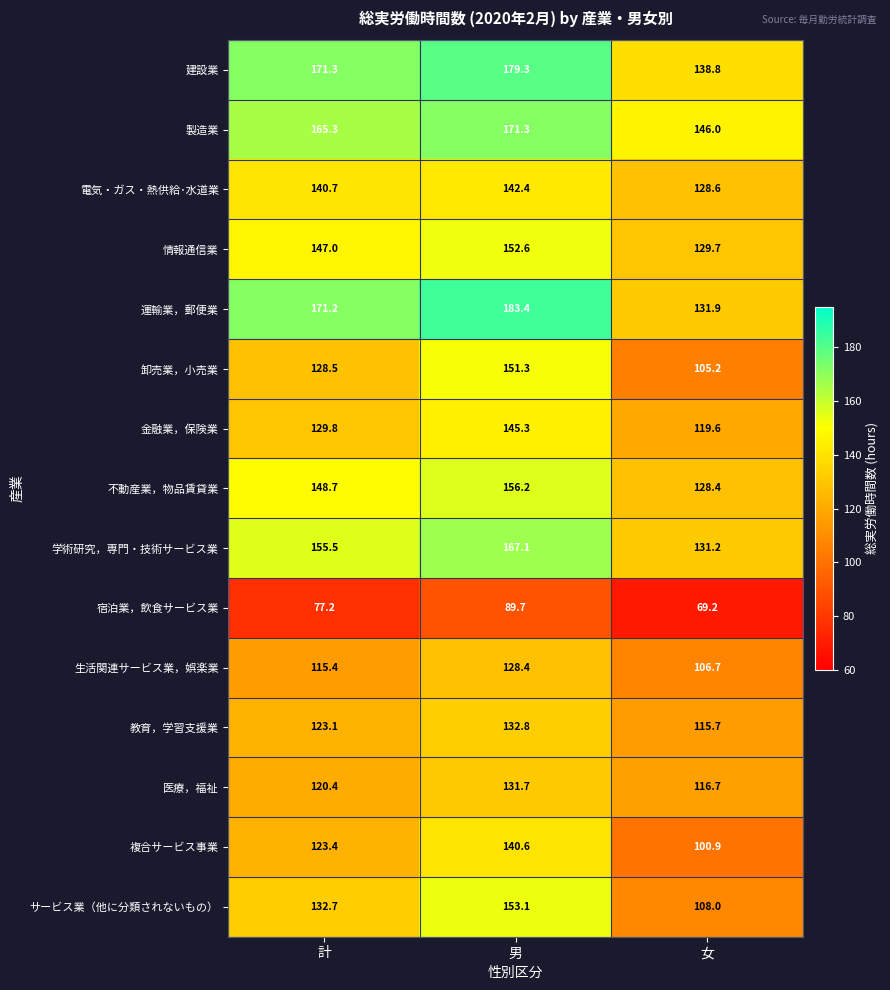

The 生活関連サービス業，娯楽業 series shows 82.7 at 男. True or false?

False